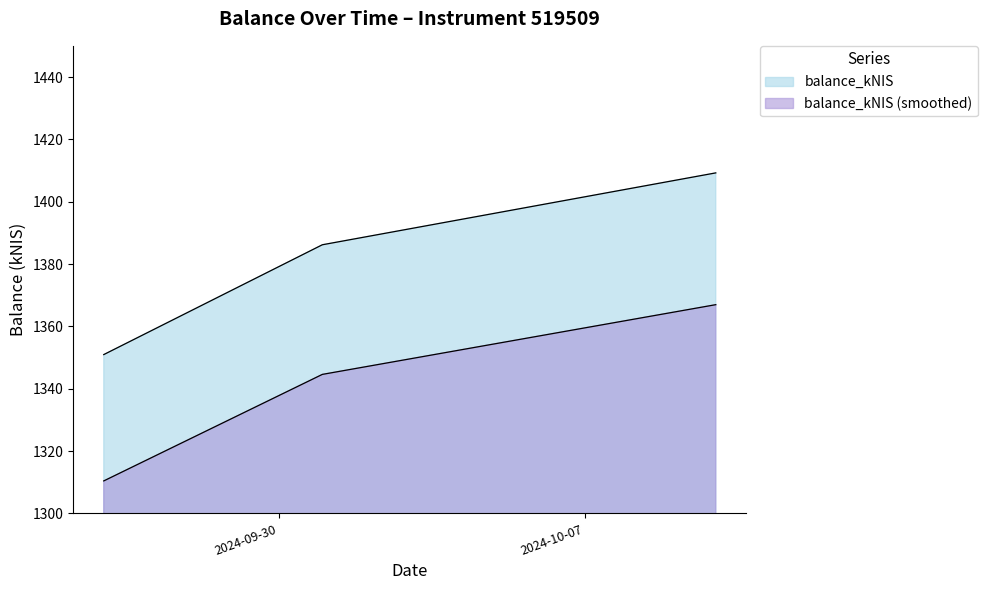

How many values are below 1386?

1